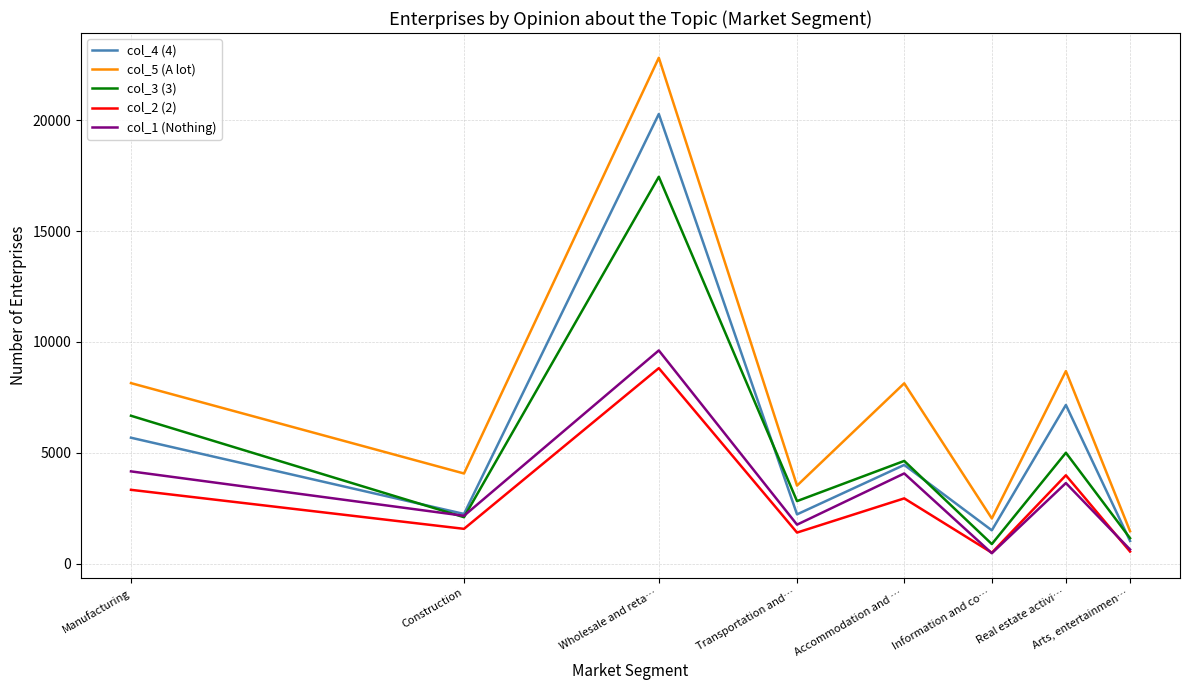

Which series has the largest total across all categories?

col_5 (A lot)